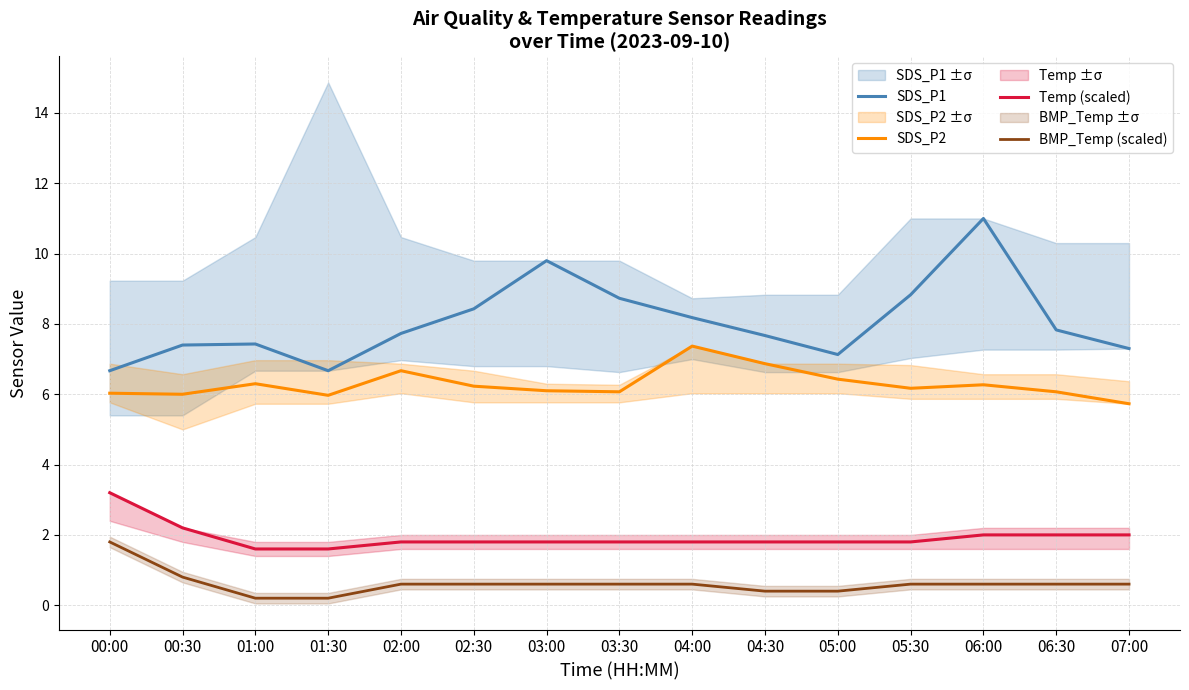

What position from the right is 00:30?

14